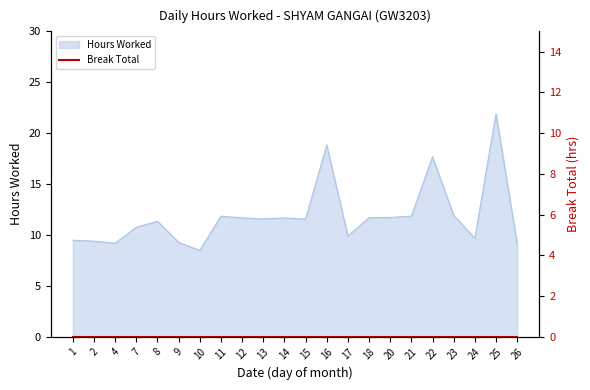

Reading left to right, extract all data points from this chart.

1=9.5	2=9.4	4=9.2	7=10.8	8=11.3	9=9.3	10=8.5	11=11.8	12=11.7	13=11.6	14=11.7	15=11.6	16=18.8	17=9.9	18=11.7	20=11.7	21=11.8	22=17.7	23=11.9	24=9.7	25=21.9	26=9.2